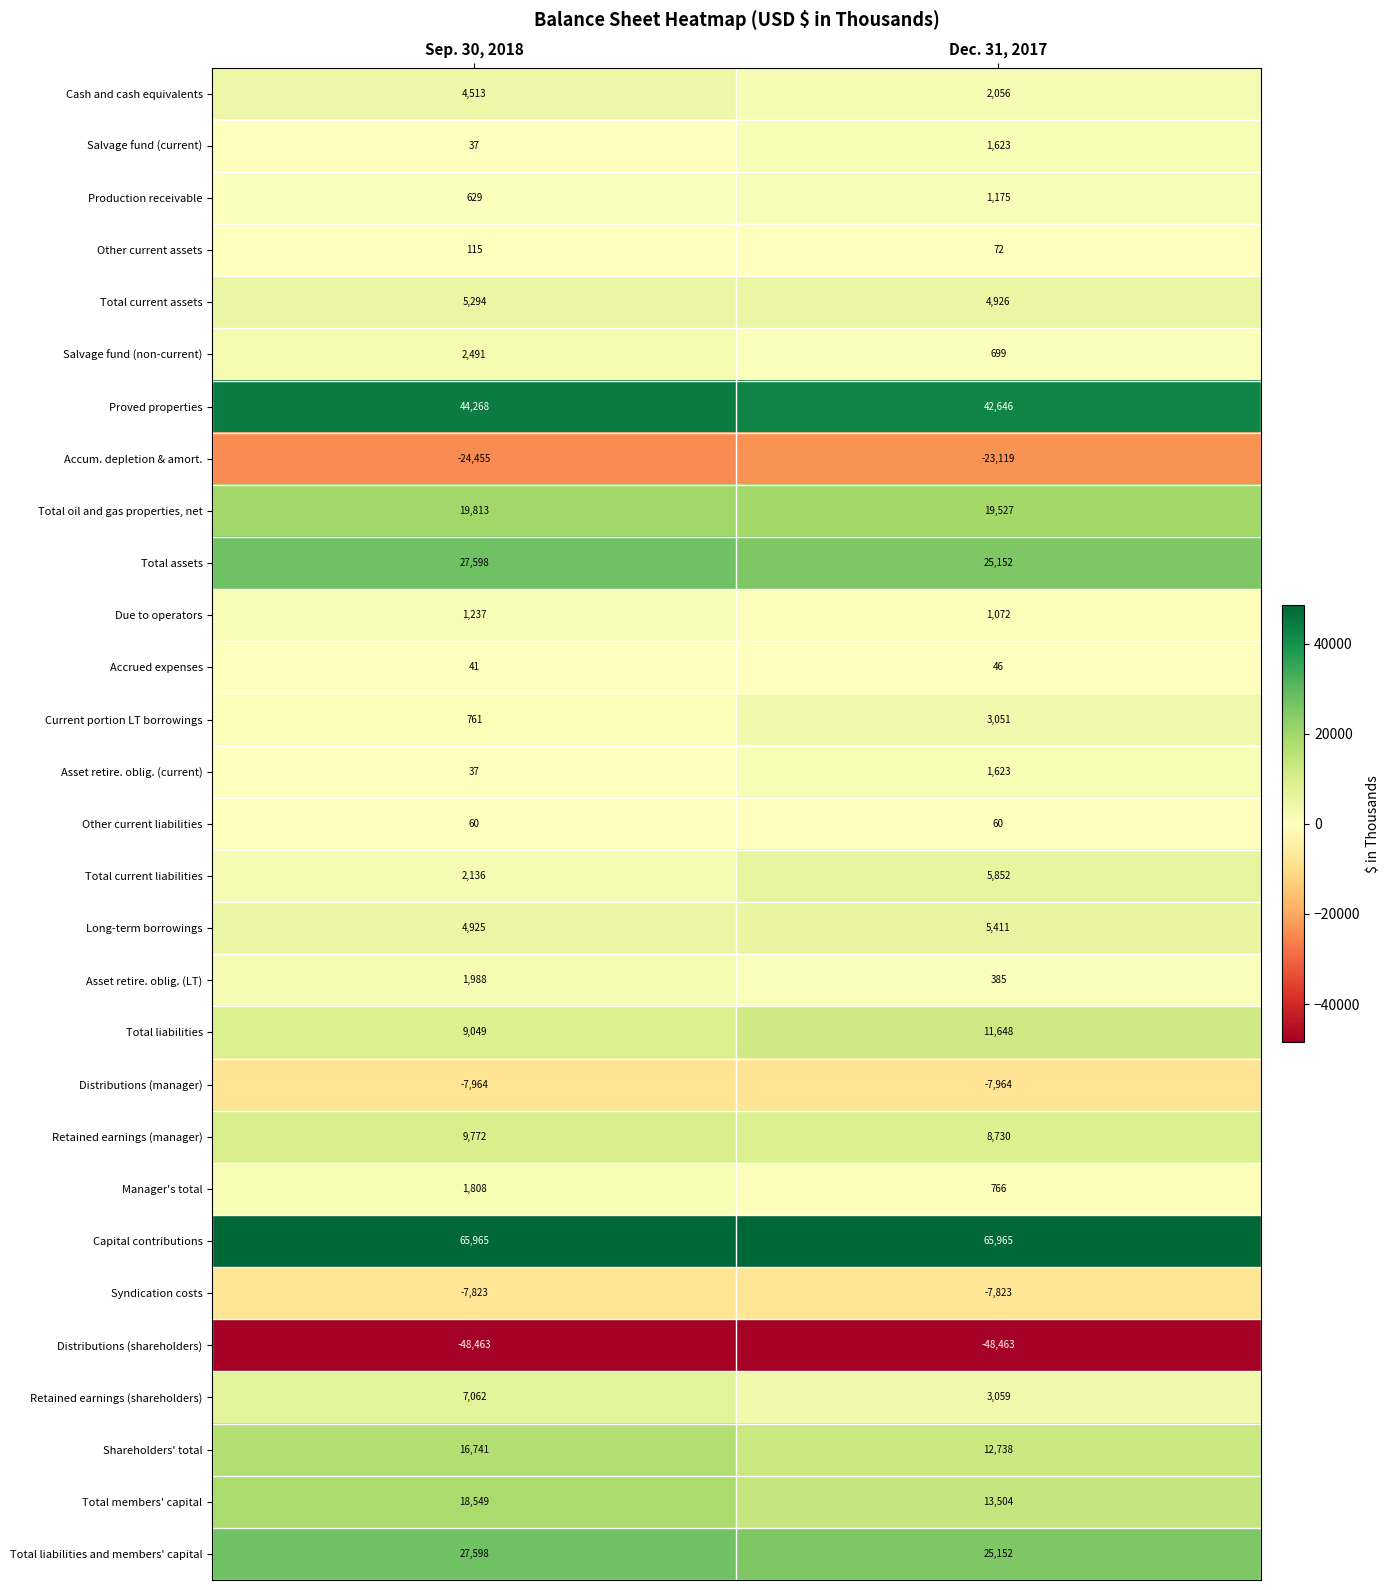

What is the maximum value shown in the chart?

65965